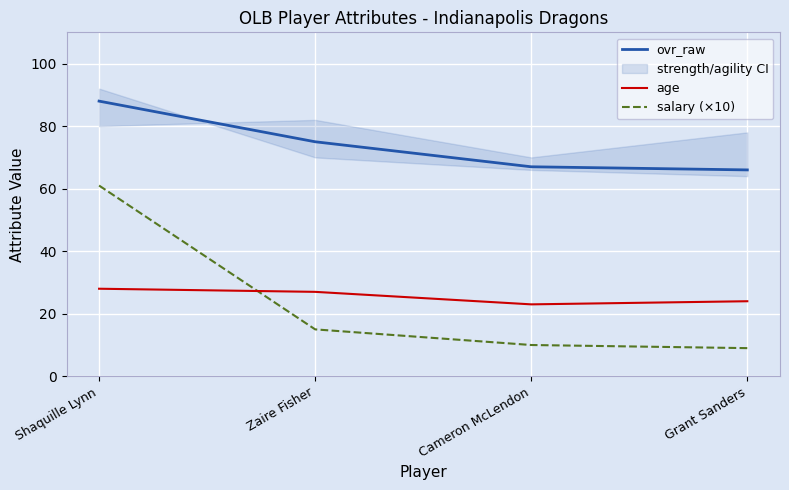

List the labels in order of age value, largest first.

Shaquille Lynn, Zaire Fisher, Grant Sanders, Cameron McLendon